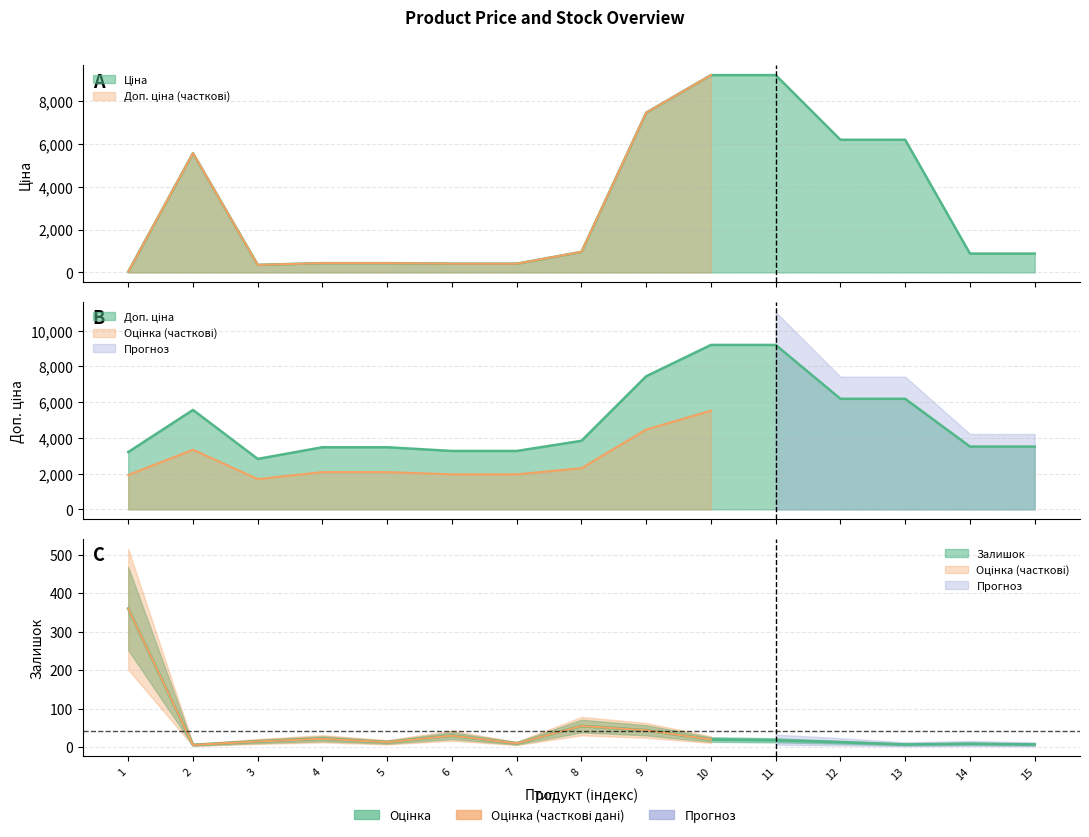

Reading left to right, transcribe all the data shown in this chart.

Ціна: 32.0	5560.3	352.6	434.3	434.3	408.2	408.2	958.4	7444.6	9196.3	9196.3	6182.6	6182.6	878.0	878.0
Доп. ціна: 3205.0	5560.3	2821.2	3474.1	3474.1	3265.8	3265.8	3833.8	7444.6	9196.3	9196.3	6182.6	6182.6	3511.9	3511.9
Залишок: 360.0	6.0	15.0	22.0	13.0	30.0	10.0	55.0	44.0	20.0	18.0	13.0	7.0	9.0	7.0